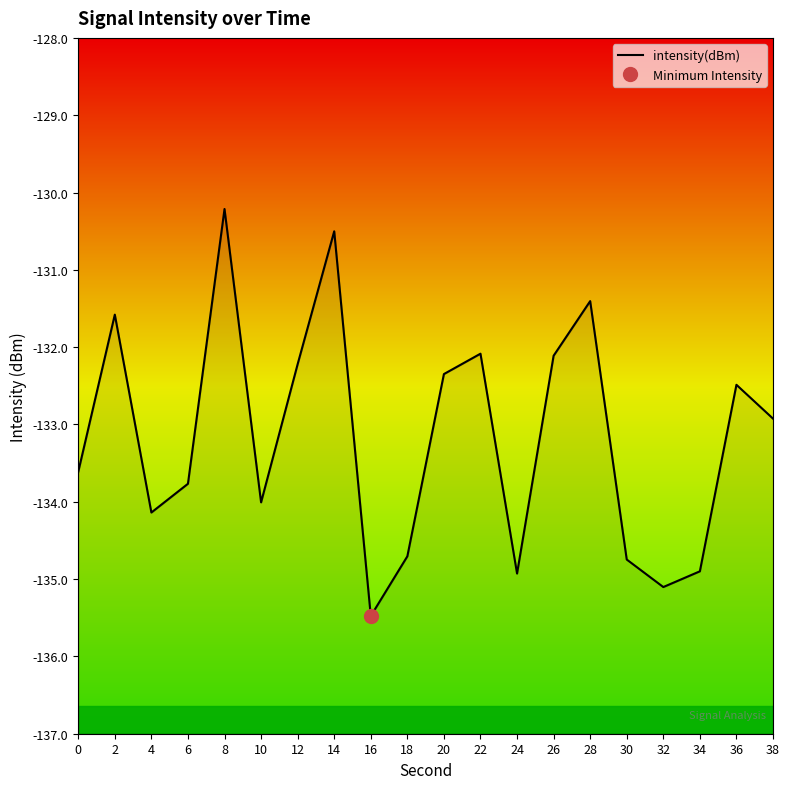

What is the difference between the maximum and minimum values?

5.3